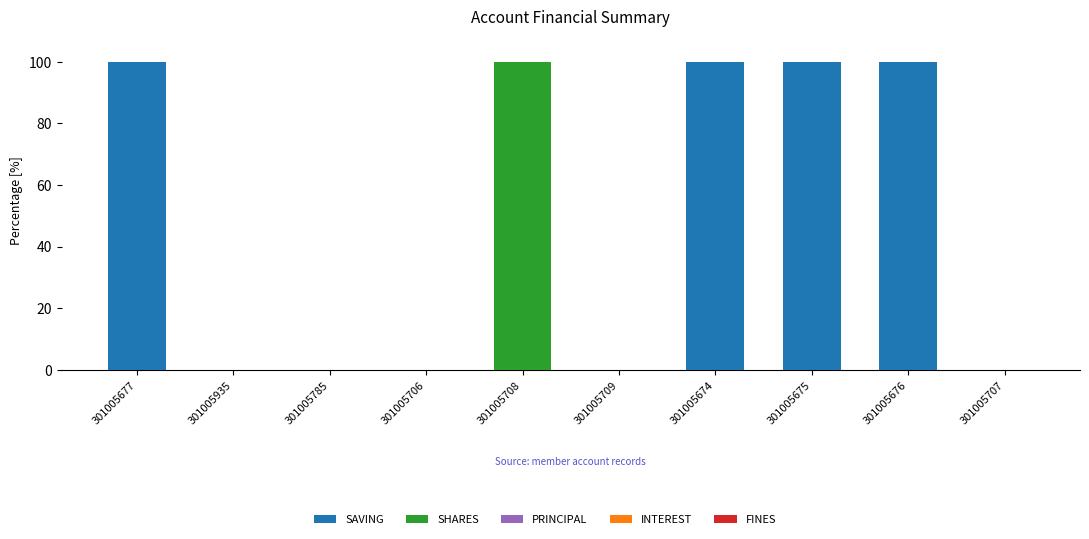

Is it true that SAVING equals 61.9 at 301005708?

False